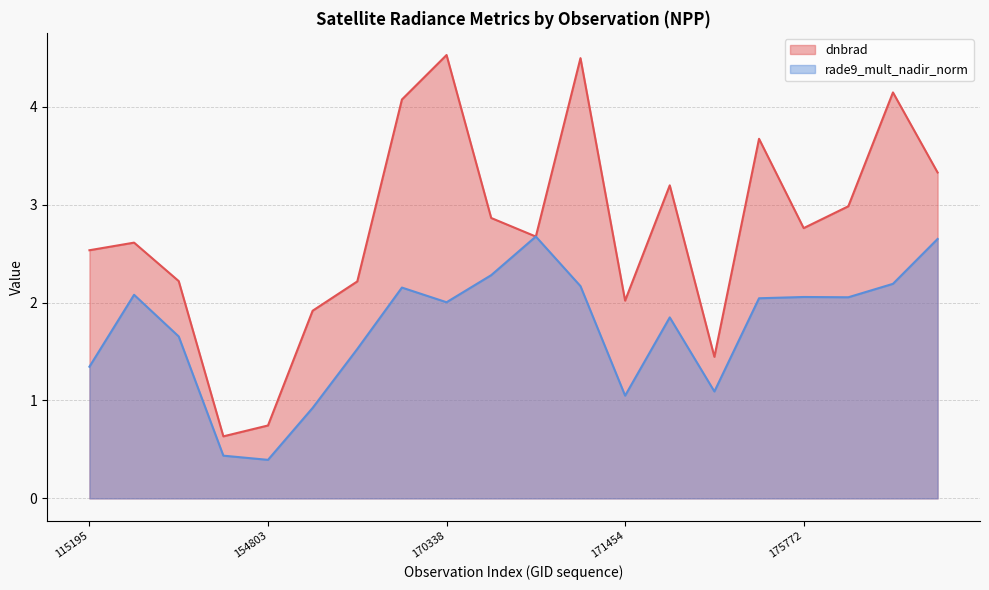

Does the chart have visible grid lines?

Yes